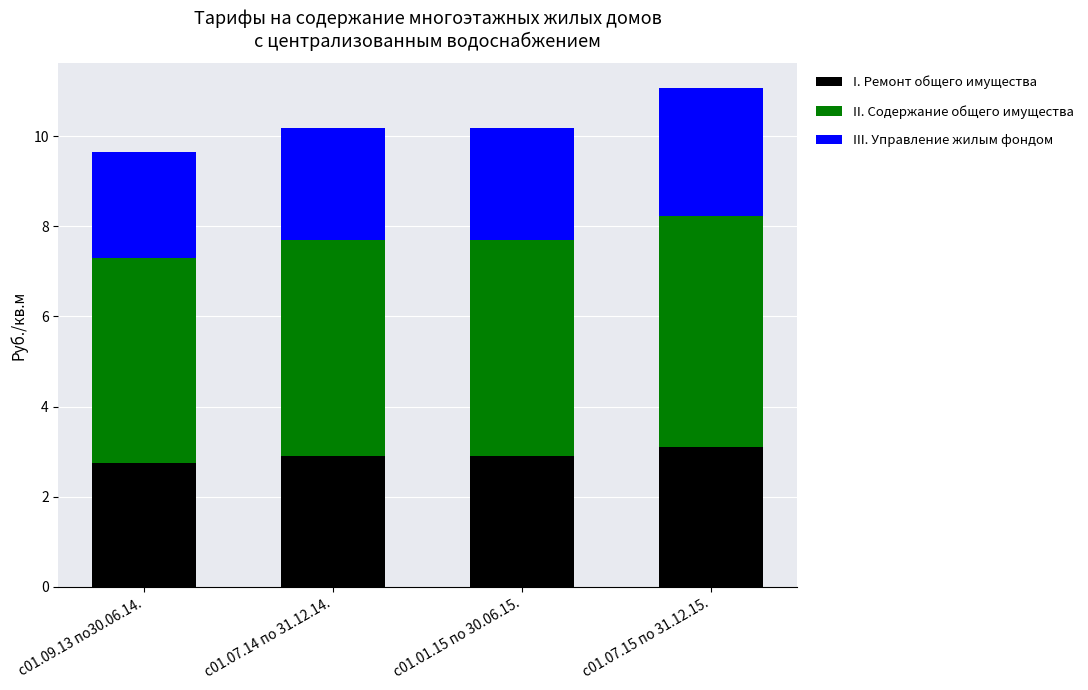

What is the sum of all I. Ремонт общего имущества values?

11.6